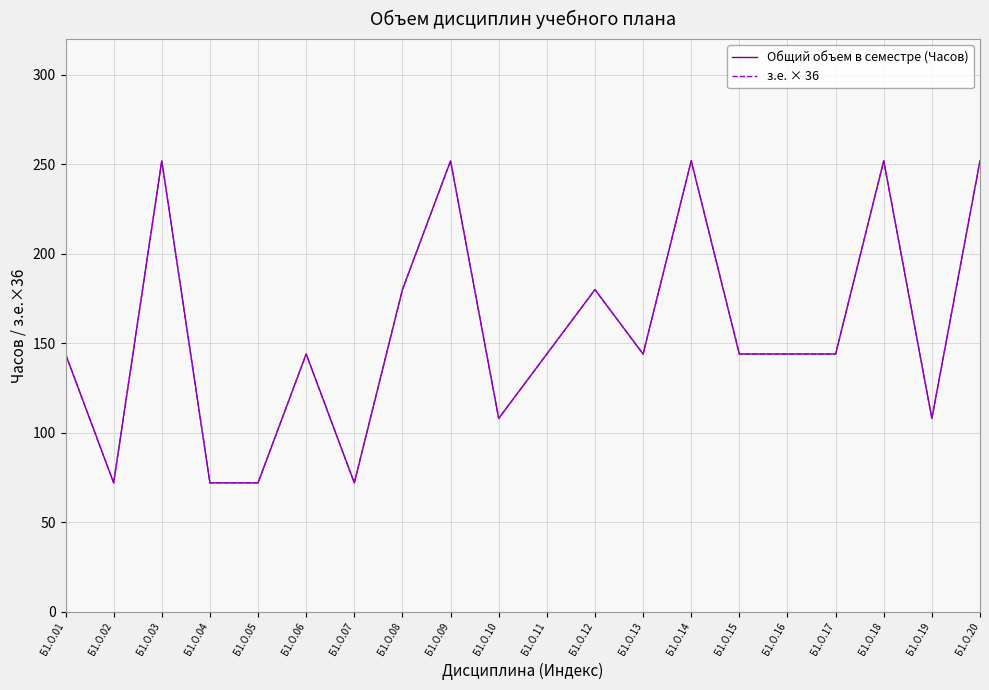

How many Общий объем в семестре (Часов) values are between 108 and 252?

16